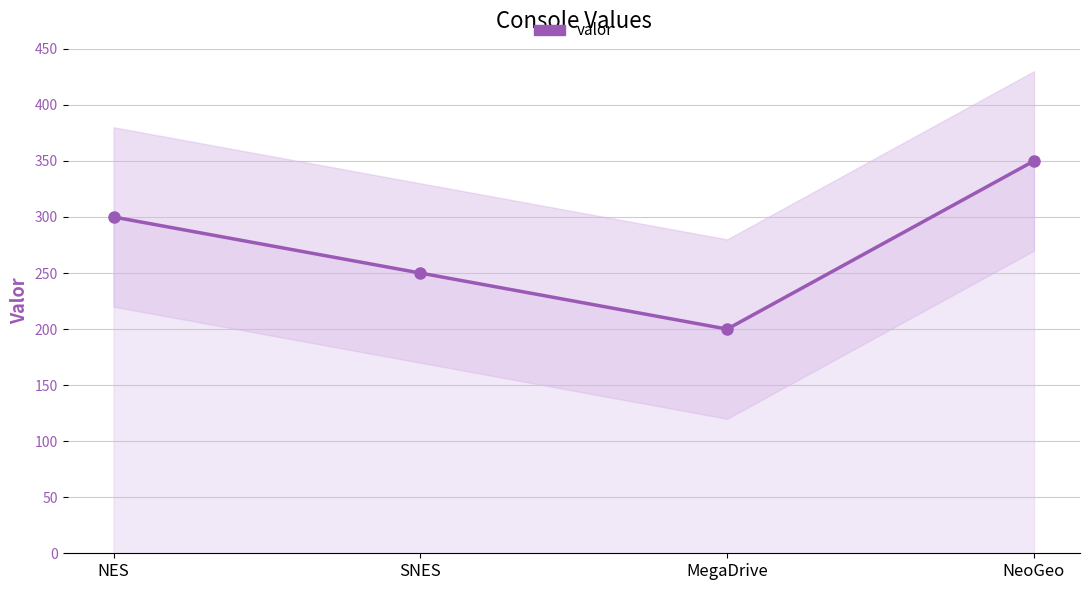

Reading left to right, list all the values displayed in this chart.

300	250	200	350